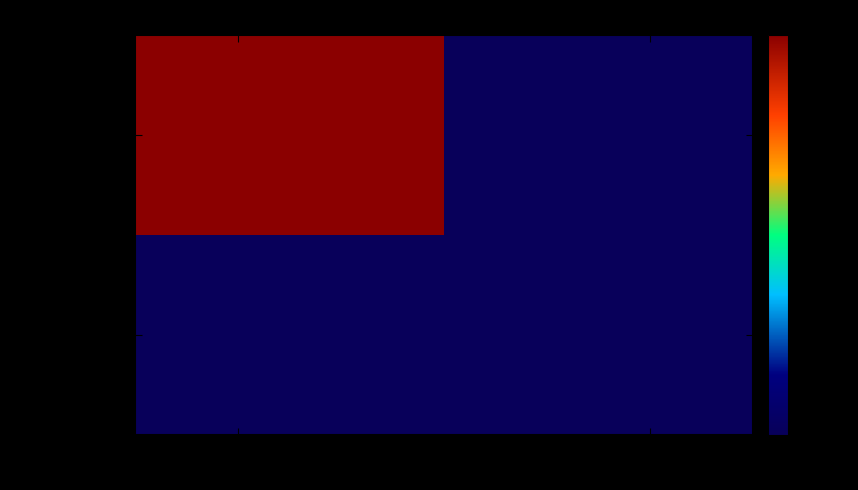

Reading left to right, what are all the values shown in this chart?

ed6c492088bc…: 1	0
ad24c2009730…: 0	0